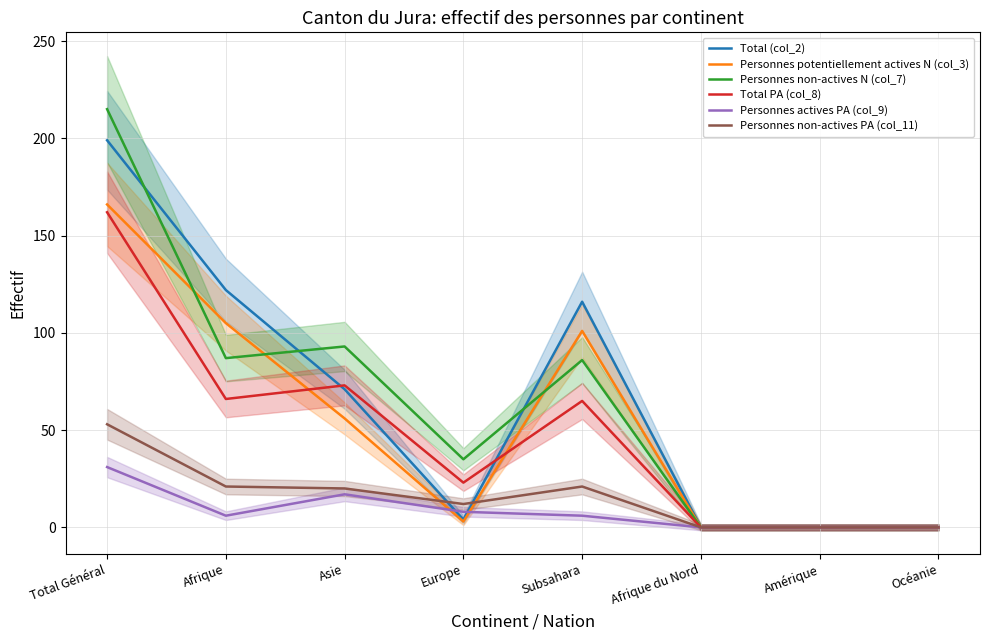

What is the label of the 5th point from the right?

Europe